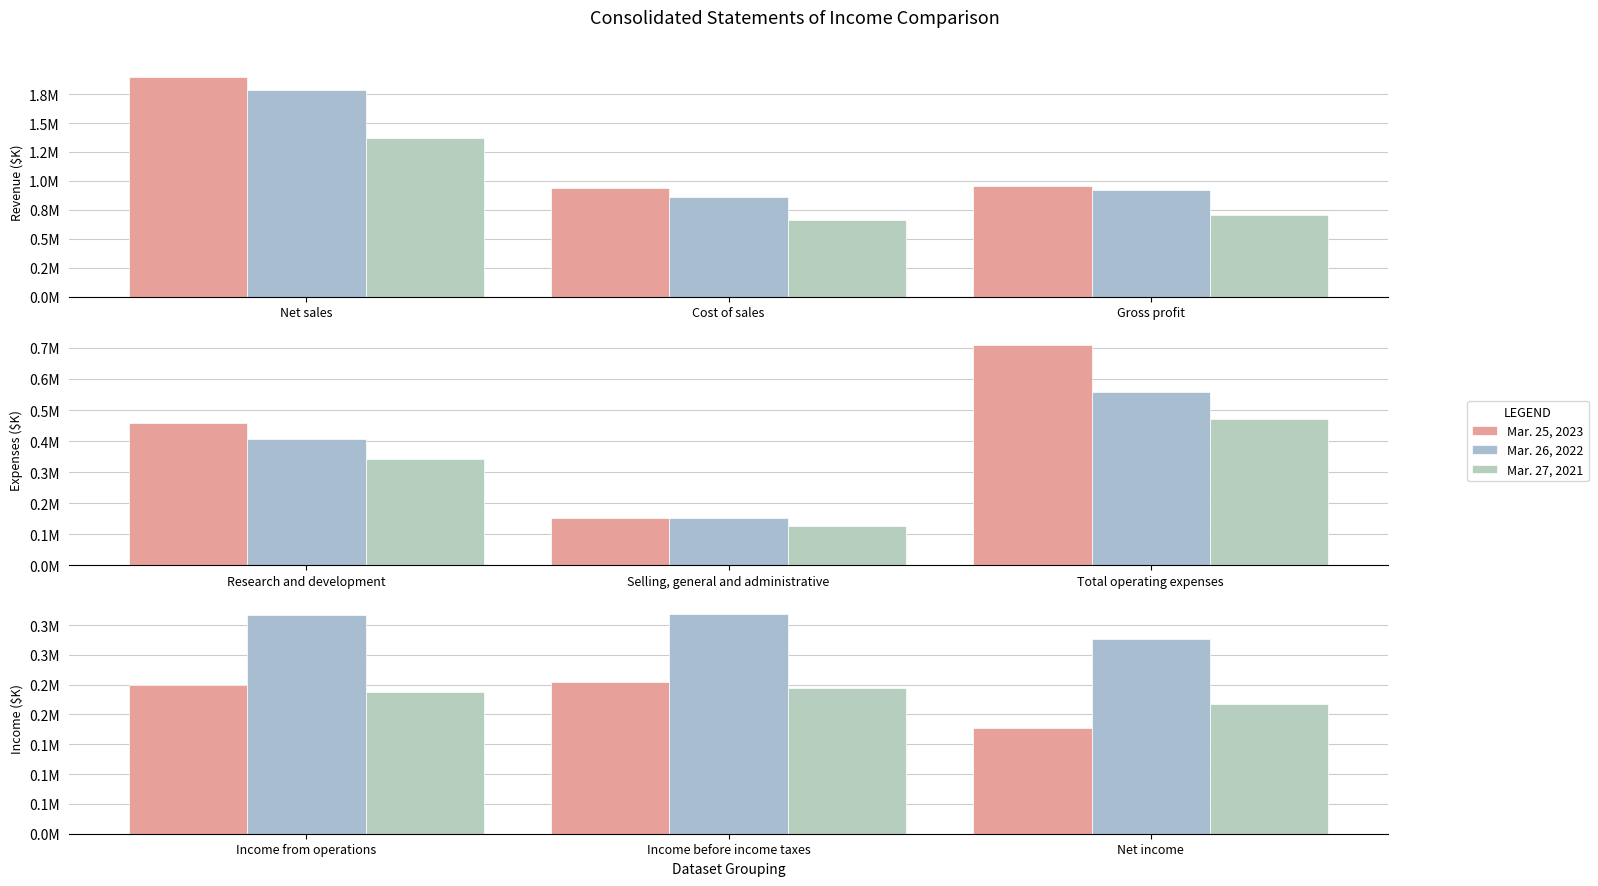

Which series has the widest spread of values?

Mar. 25, 2023